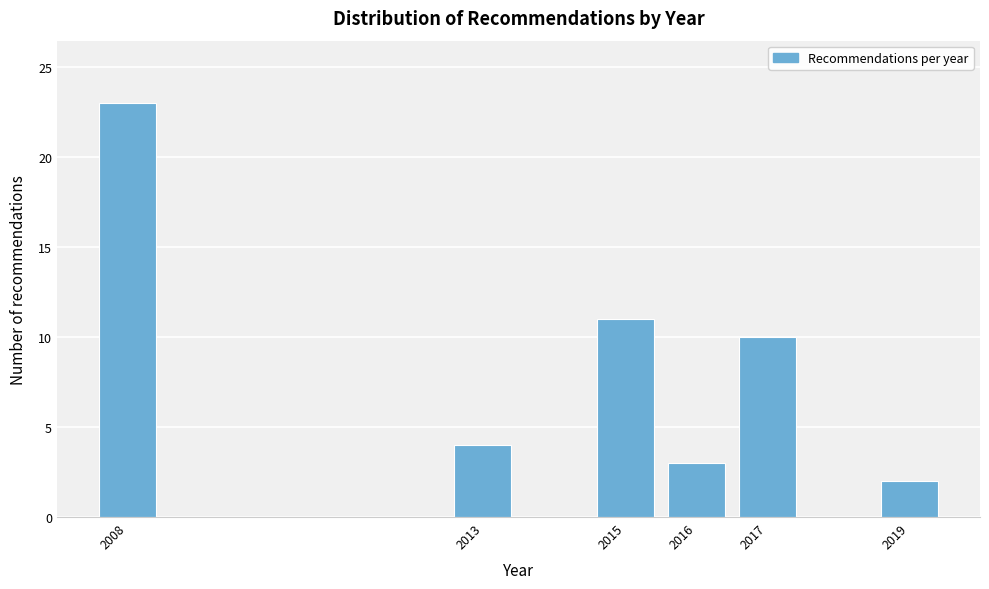

Reading left to right, transcribe all the data shown in this chart.

2008=23	2013=4	2015=11	2016=3	2017=10	2019=2